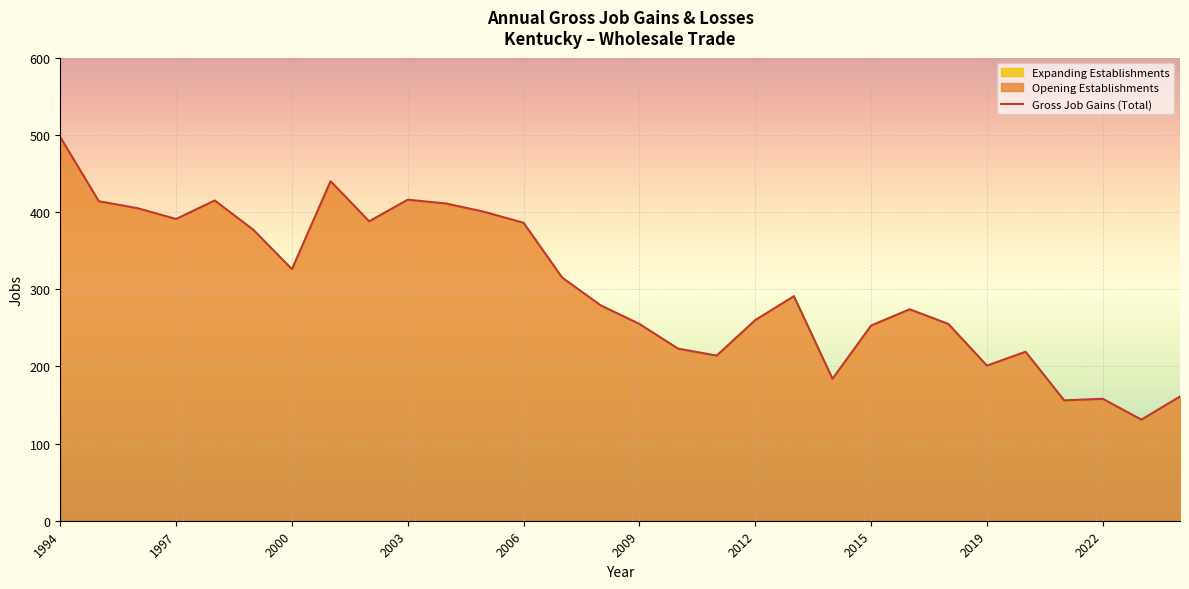

What position from the left is 17?

18